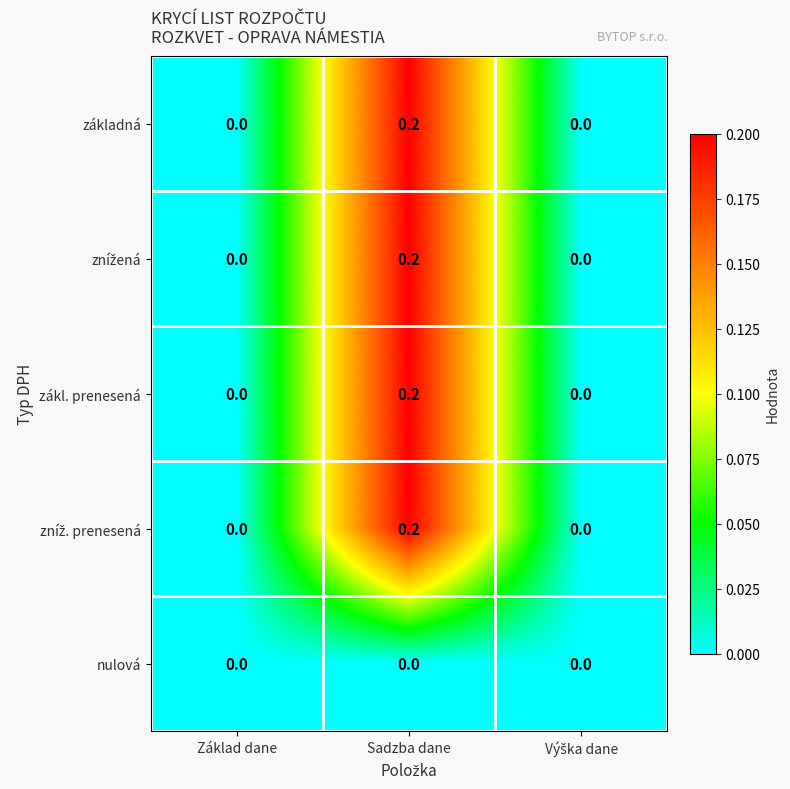

Count the základná values in the range 0 to 1.

3